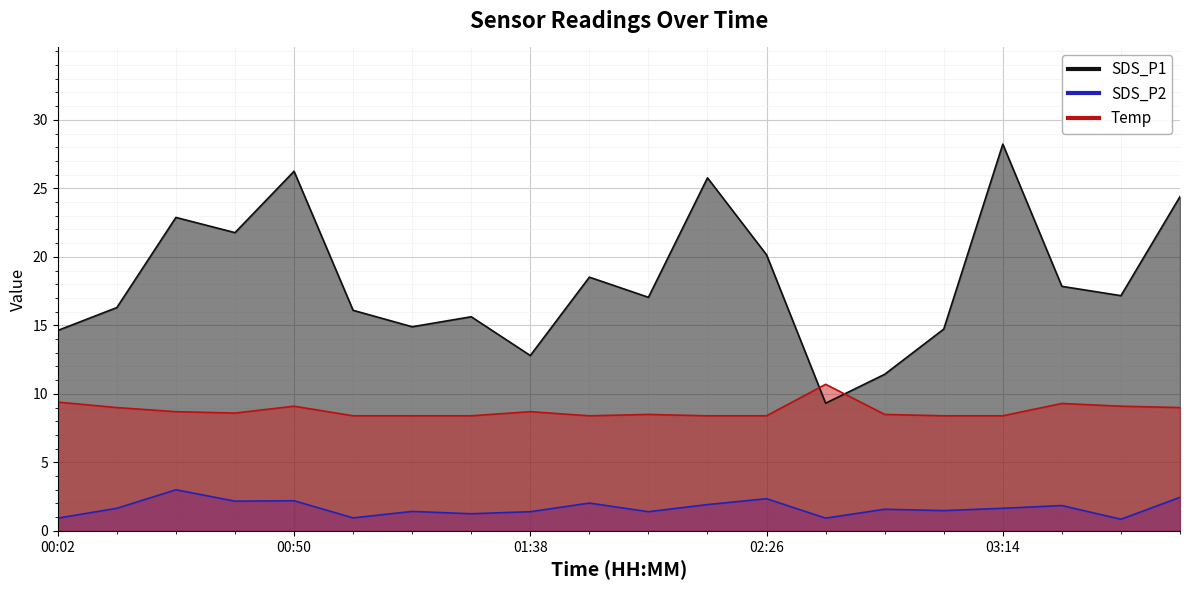

What are all the series names shown in the legend?

SDS_P1, SDS_P2, Temp